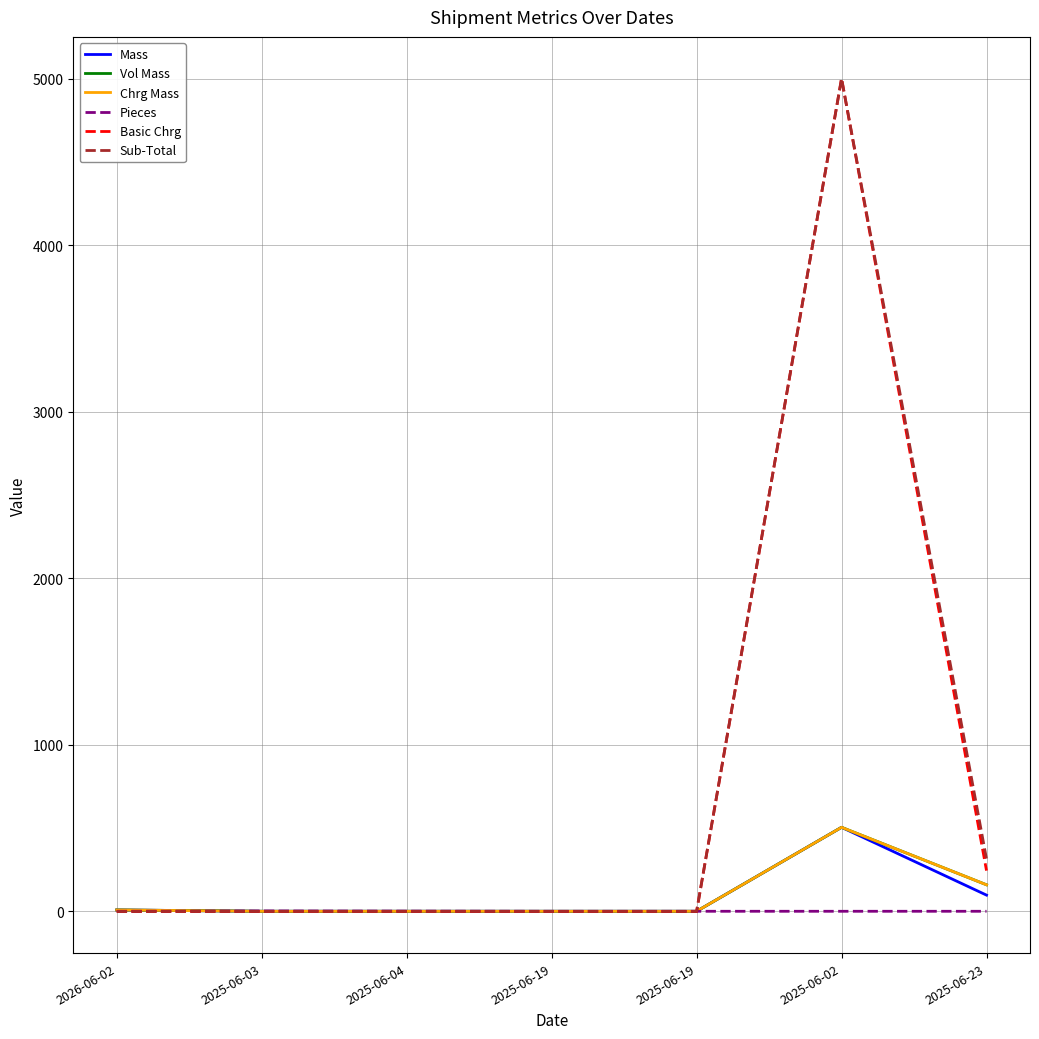

In Pieces, how many points are higher than both neighbors (excluding endpoints)?

1